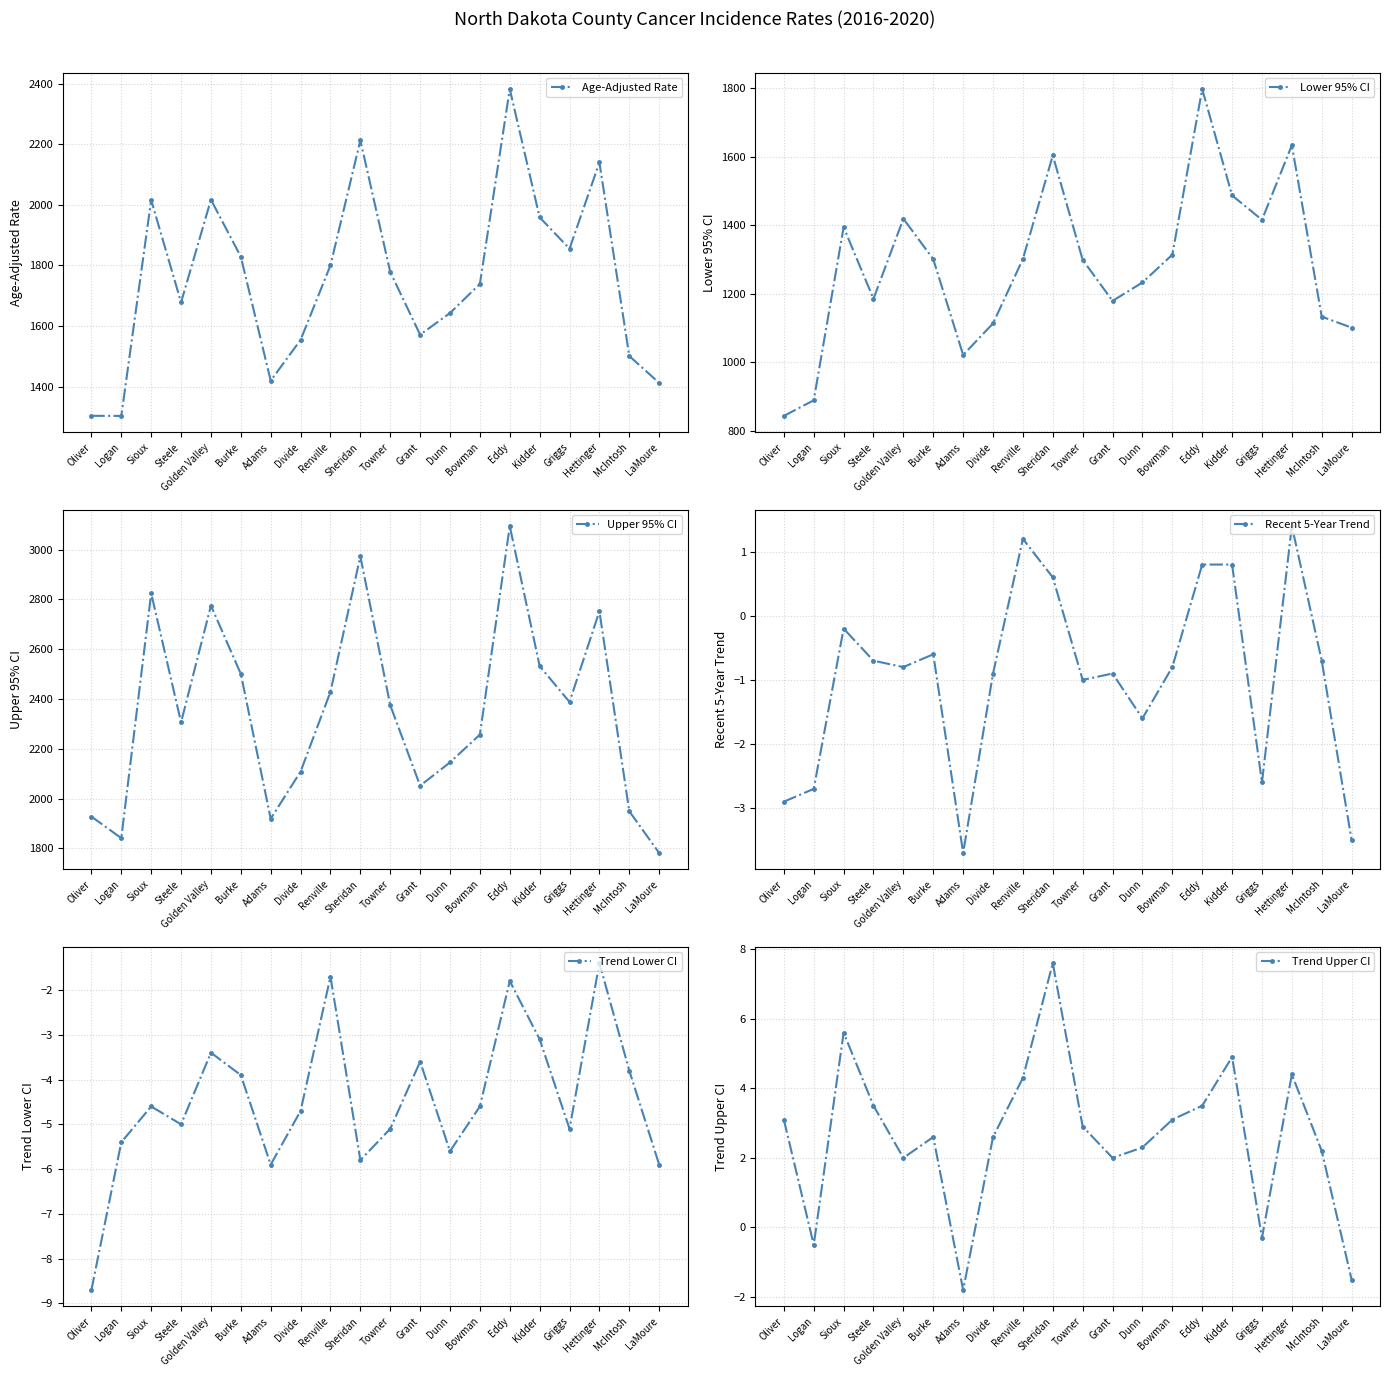

What are all the series names shown in the legend?

Age-Adjusted Rate, Lower 95% CI, Upper 95% CI, Recent 5-Year Trend, Trend Lower CI, Trend Upper CI